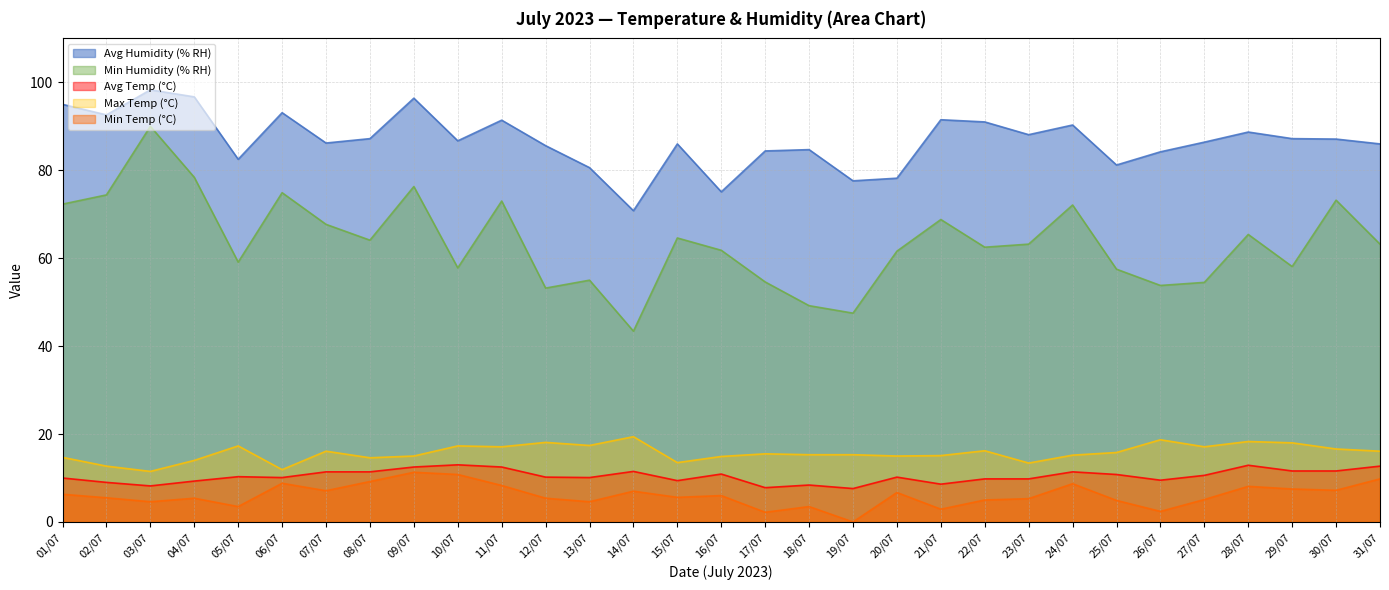

What is the total value across all series at 21/07?

186.9